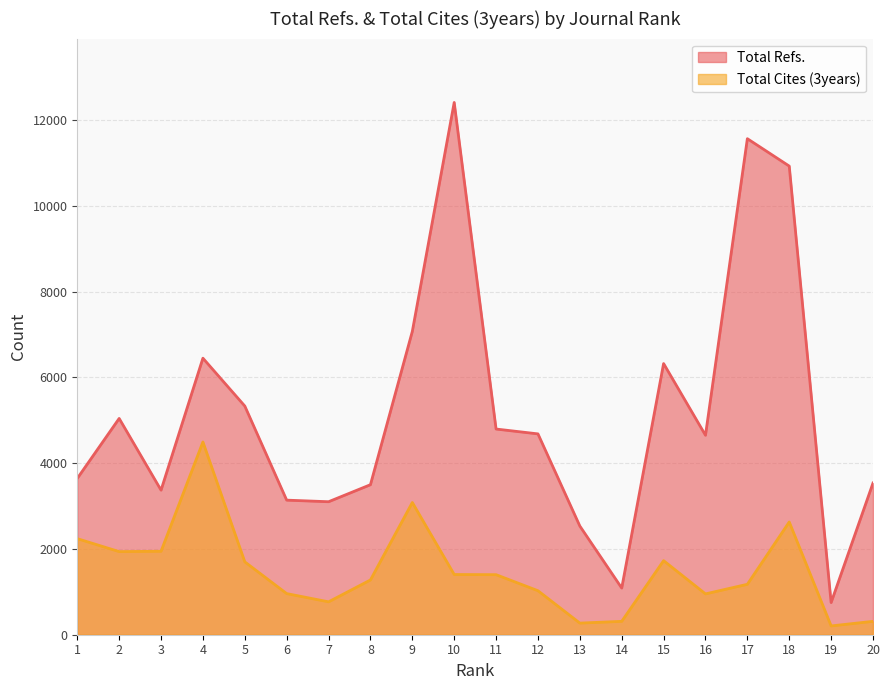

Which category has the highest value across all series?

10